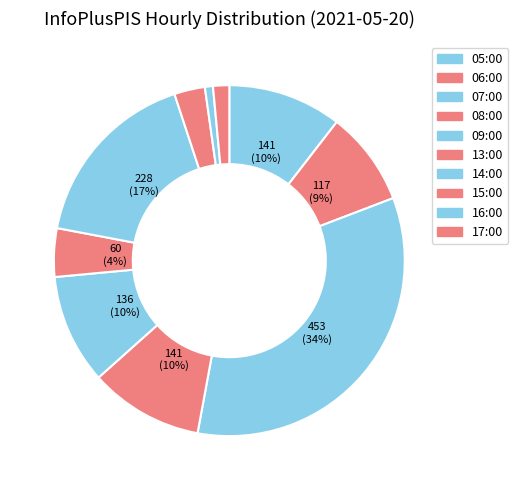

To the nearest percent, what is the average slice percentage?

10%